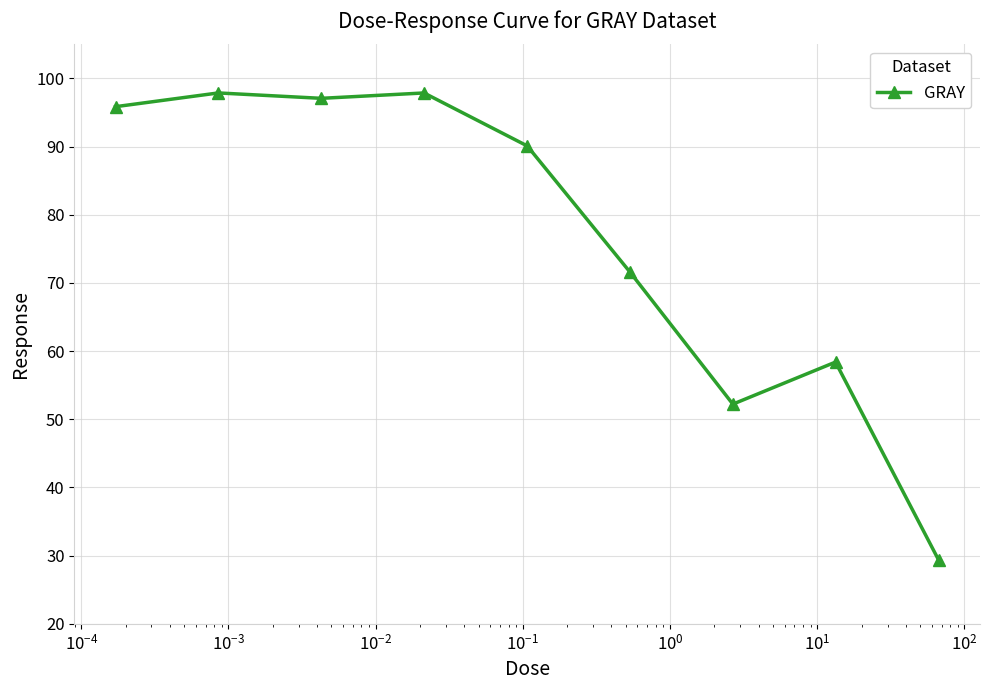

True or false: the data has more than 0 interior local peaks.

True